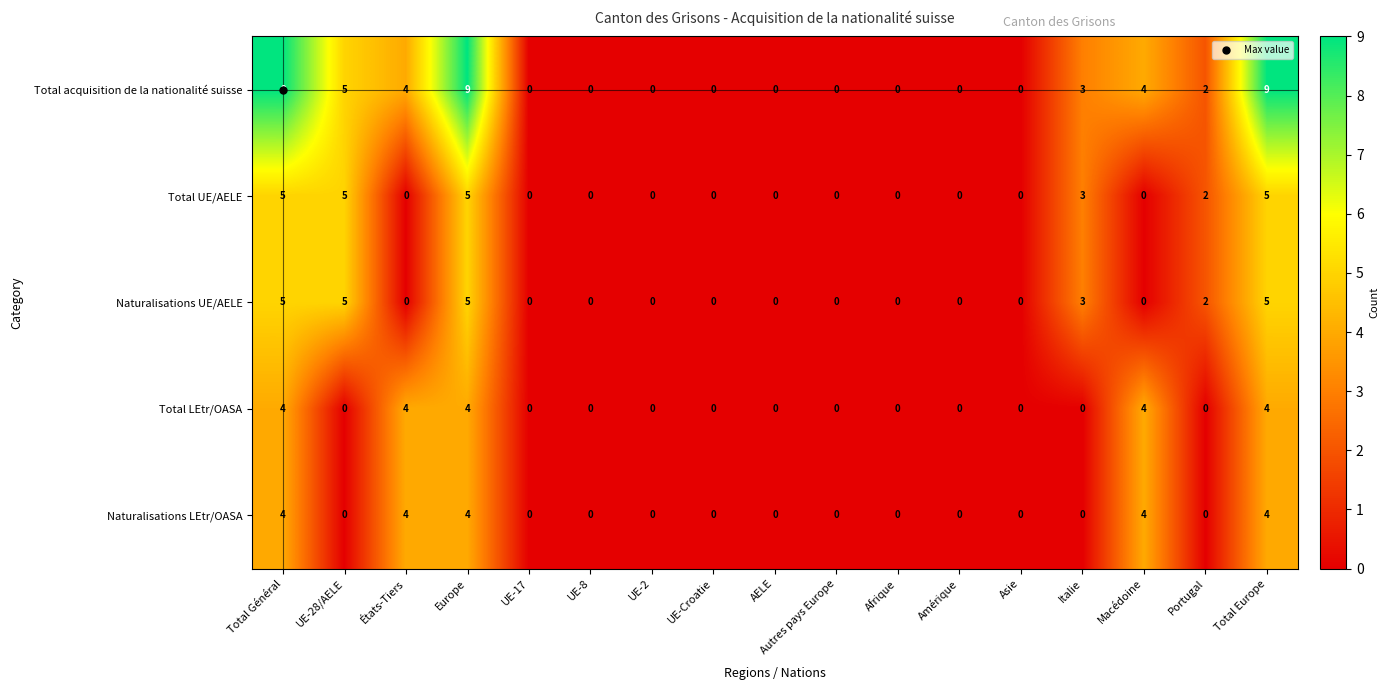

The Naturalisations LEtr/OASA series shows 0 at Portugal. True or false?

True